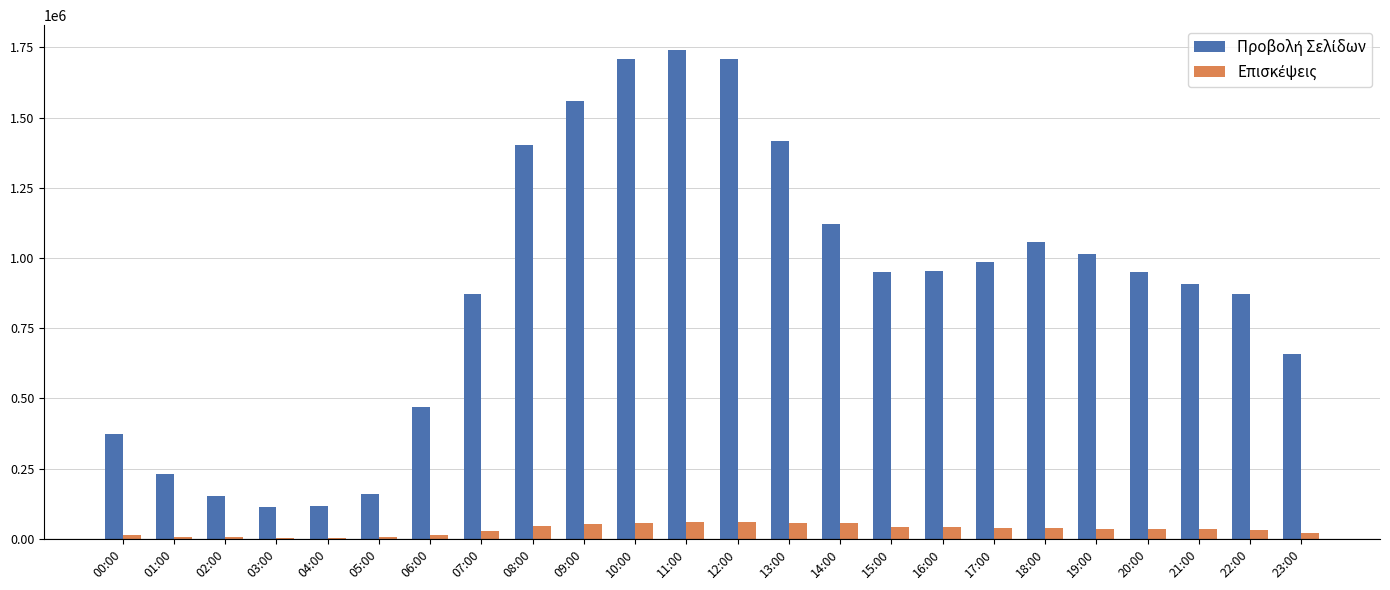

What is the maximum value shown in the chart?

1741715